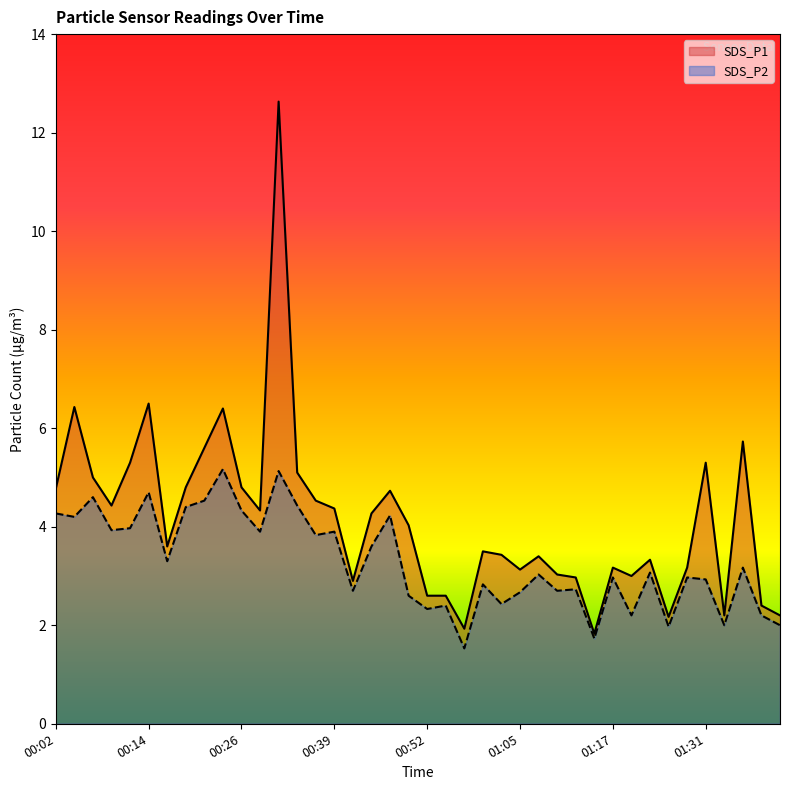

Is the value of SDS_P2 at 01:34 greater than the value of SDS_P1 at 01:26?

No